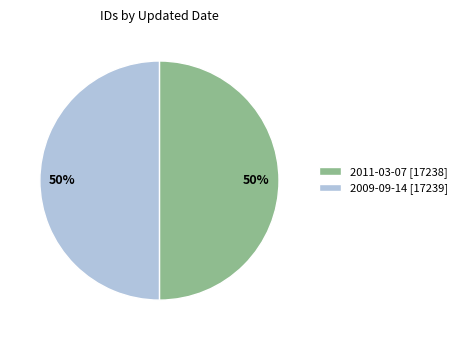

How many slices are in this pie chart?

2